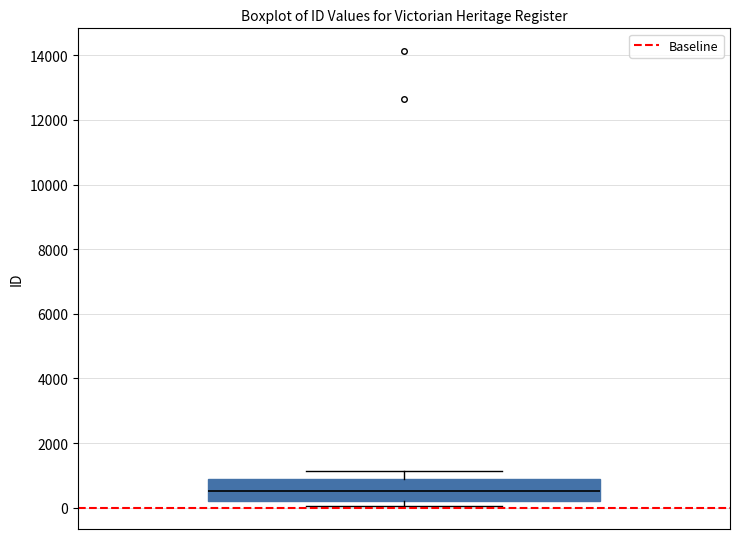

Transcribe this box plot: give where the median line is, the range the box spans, and where the two whiskers end, as read against the y-axis. The values are not printed on the chart, so give them approximately, as read against the axis.

median 600, box 200 to 800, whiskers 0 to 1200